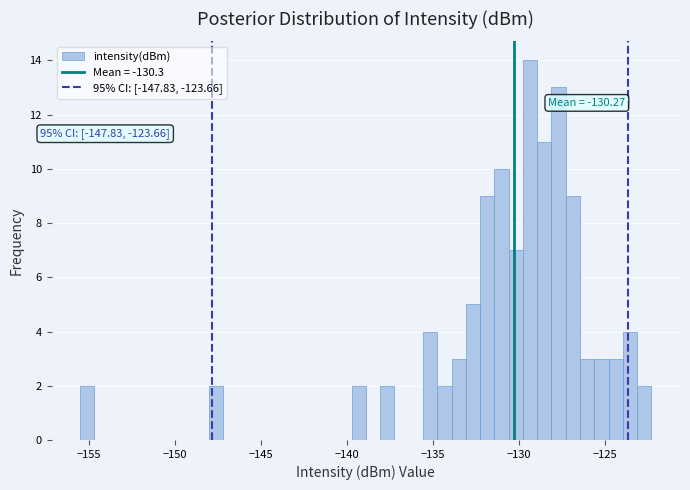

Around what value on the x-axis is the tallest bar? Give the approximate position of its centre, as read against the axis.

-129.5